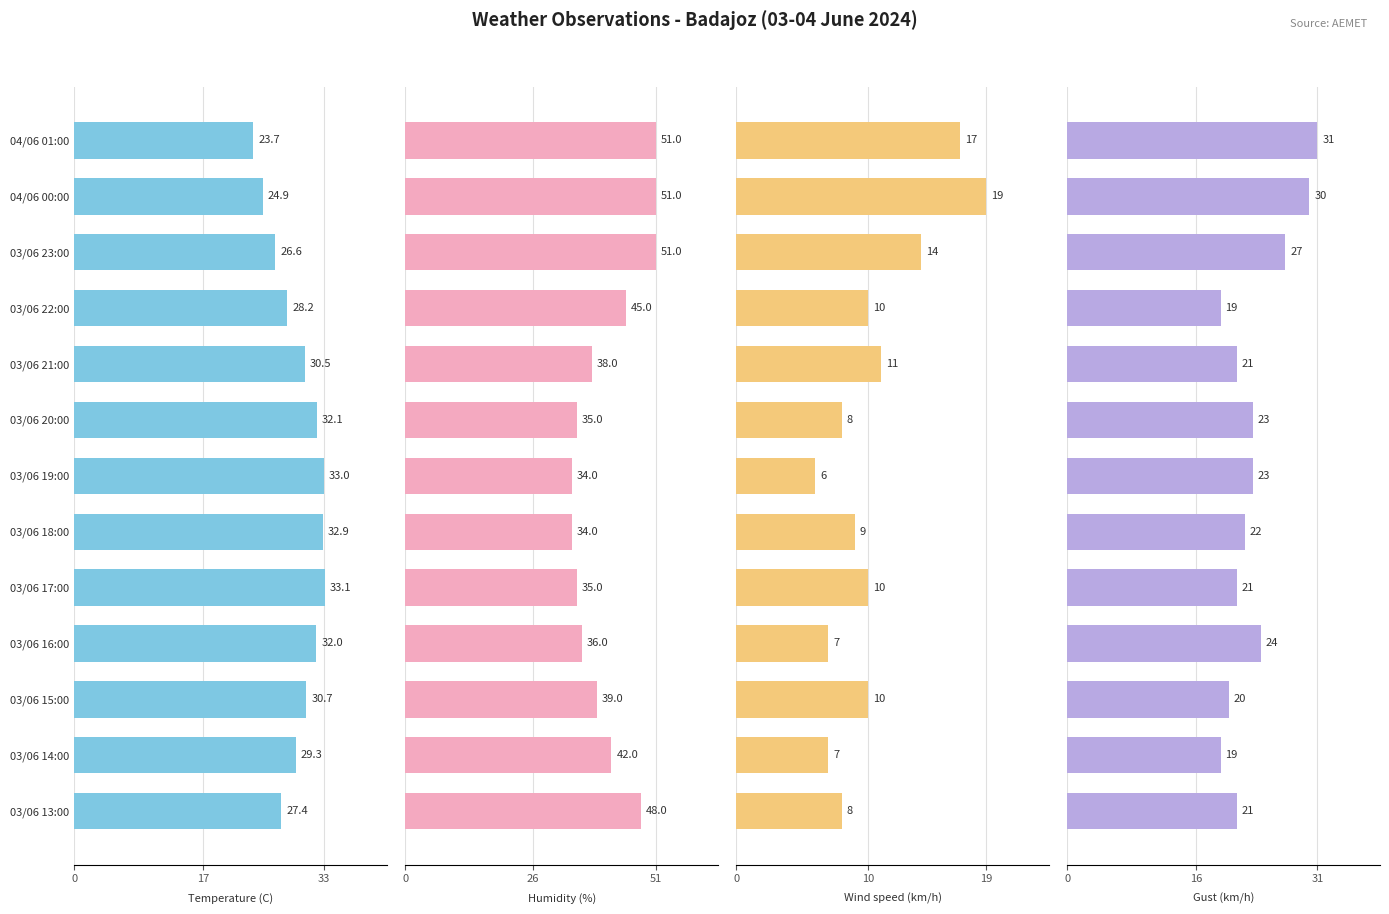

Is it true that Gust (km/h) equals 11.3 at 03/06 18:00?

False